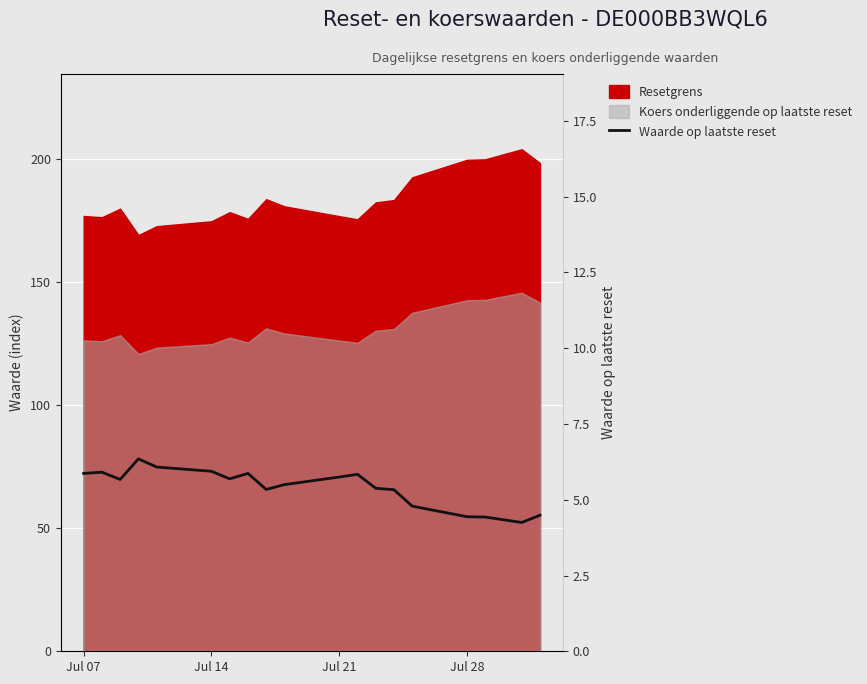

Reading left to right, what are all the values shown in this chart?

5.9	5.9	5.7	6.3	6.1	5.9	5.7	5.9	5.3	5.5	5.8	5.8	5.4	5.3	4.8	4.4	4.4	4.3	4.2	4.5